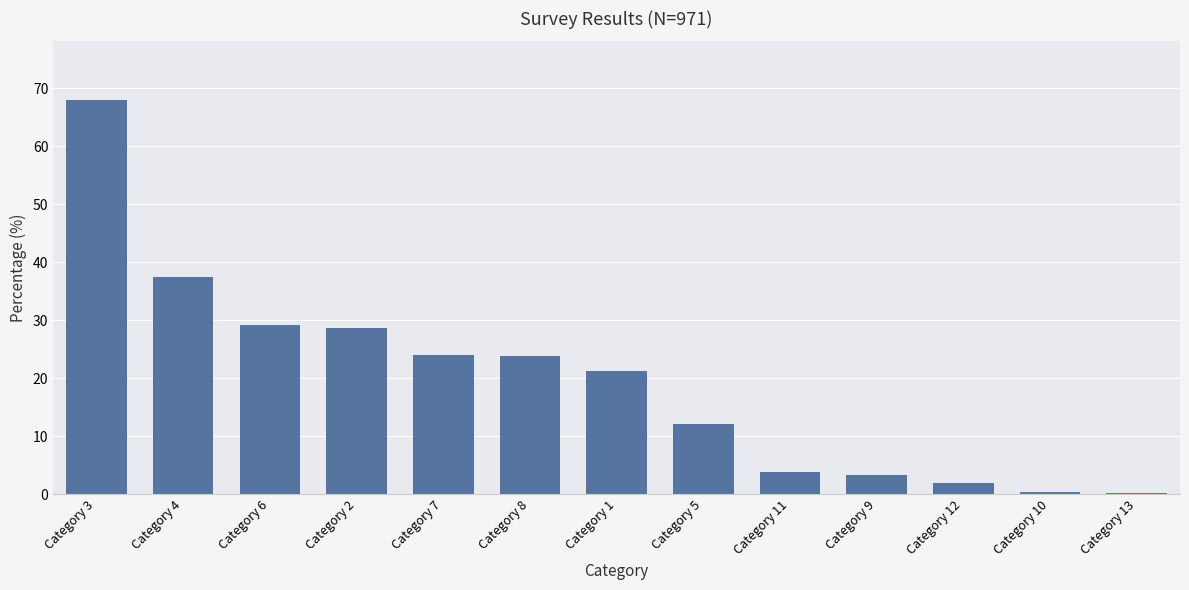

True or false: the data shows 28.7 at Category 2.

True